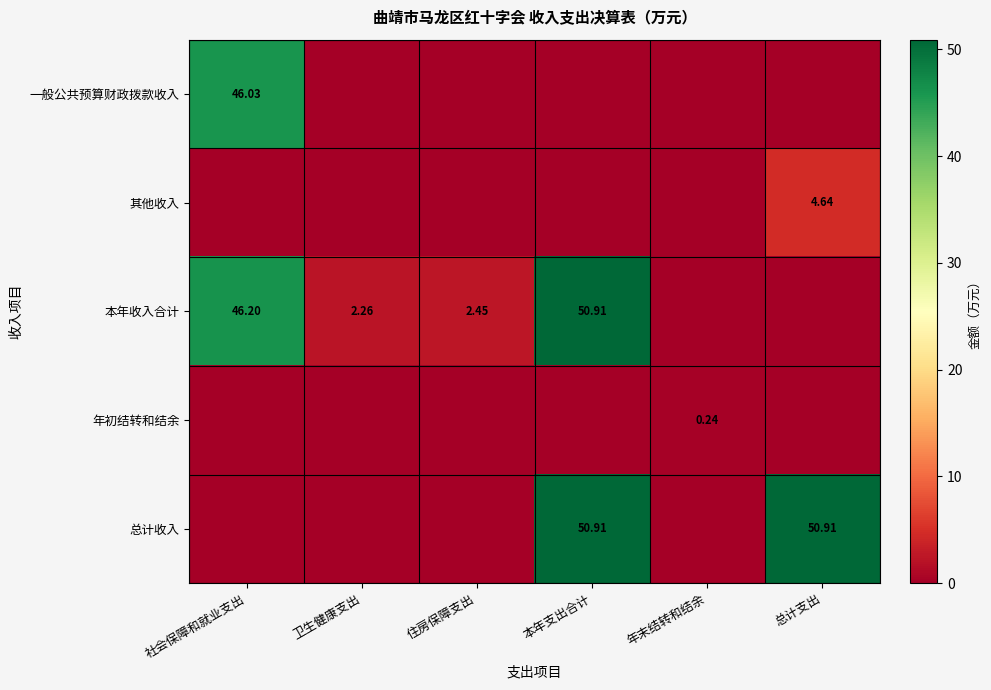

Where is 年初结转和结余 nearest to the value 0?

社会保障和就业支出